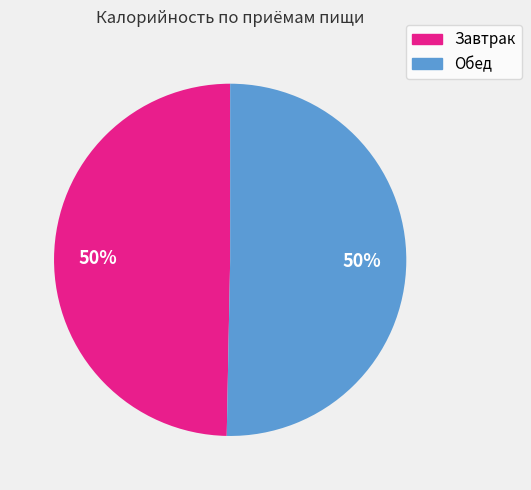

The Обед slice represents 50% of the pie. True or false?

True